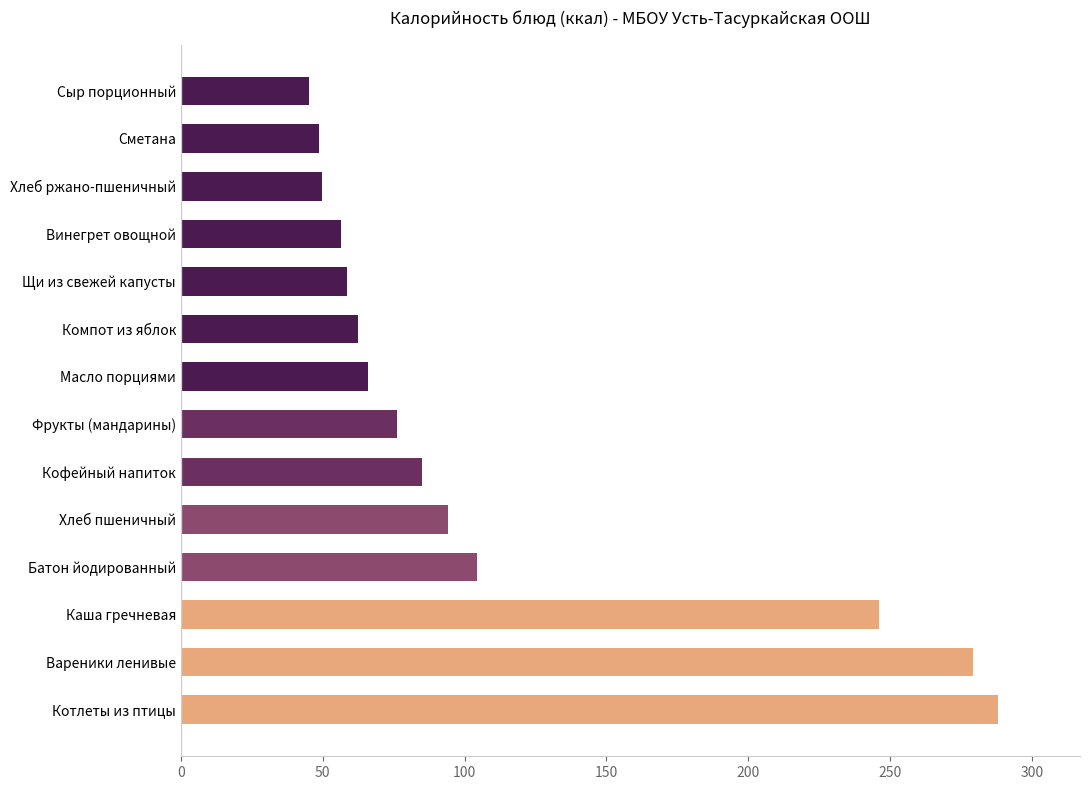

Where is the data nearest to the value 166?

Батон йодированный